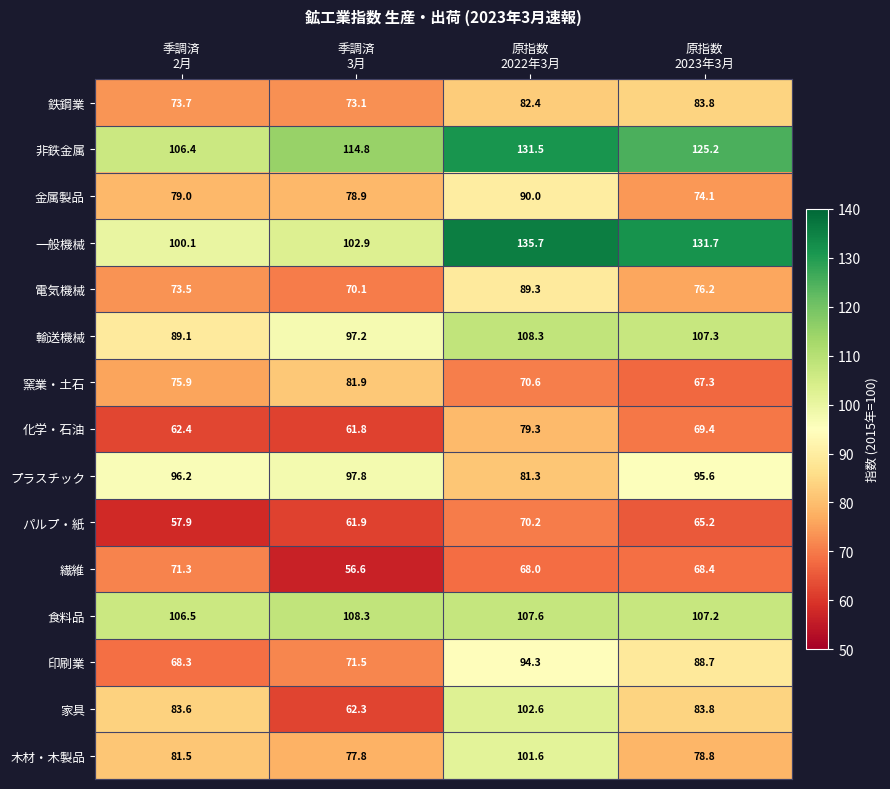

What is the greatest value displayed?

135.7